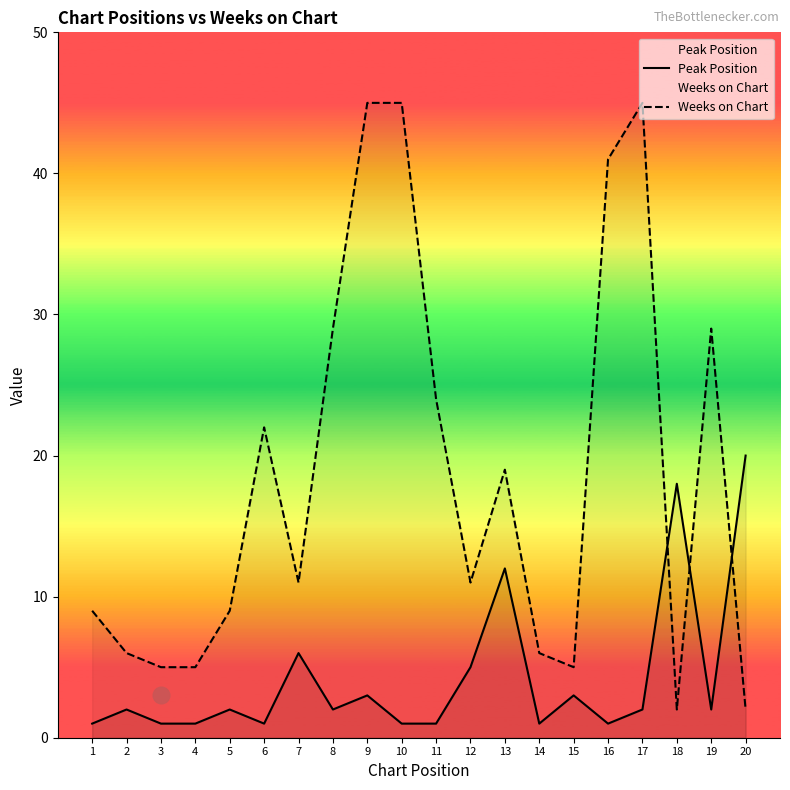

What is the value of the Peak Position point at the 4th from the left?

1